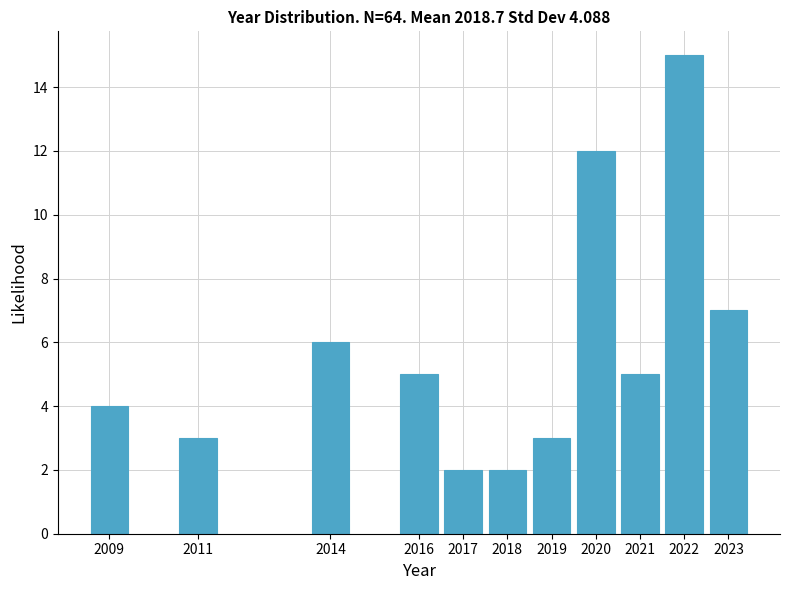

Reading left to right, what are all the values shown in this chart?

2009=4	2011=3	2014=6	2016=5	2017=2	2018=2	2019=3	2020=12	2021=5	2022=15	2023=7